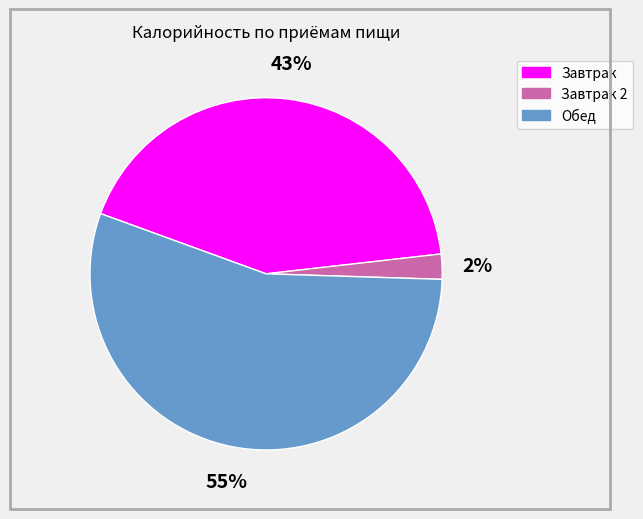

Does any single category account for the majority?

Yes